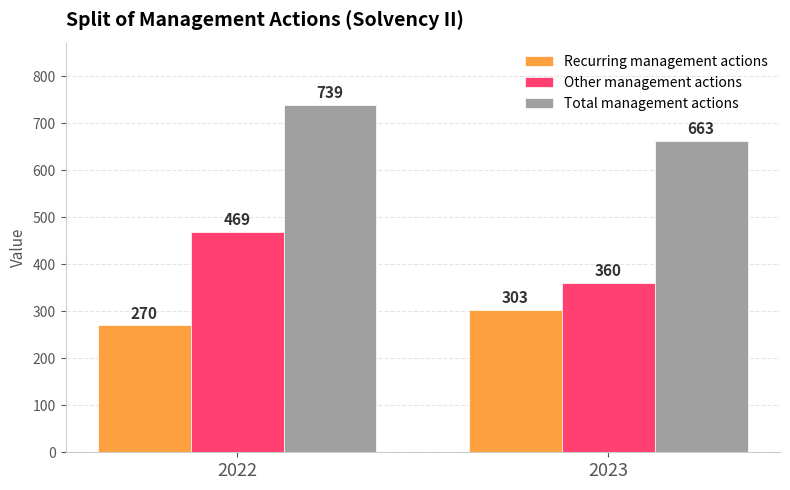

At which label is Recurring management actions closest to 286?

2022